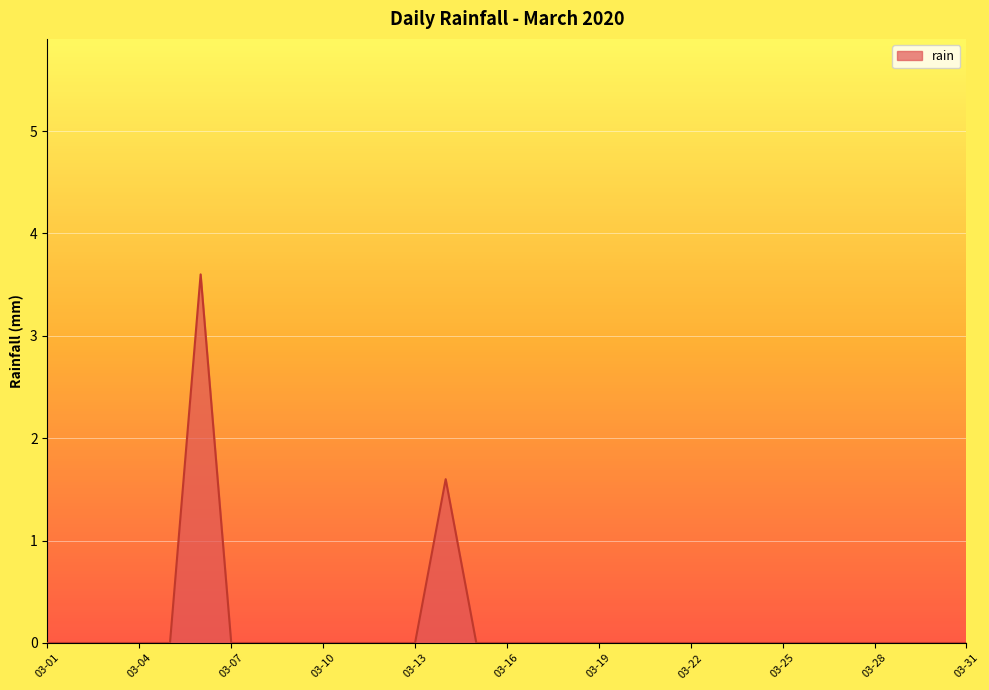

What is the maximum value shown in the chart?

3.6